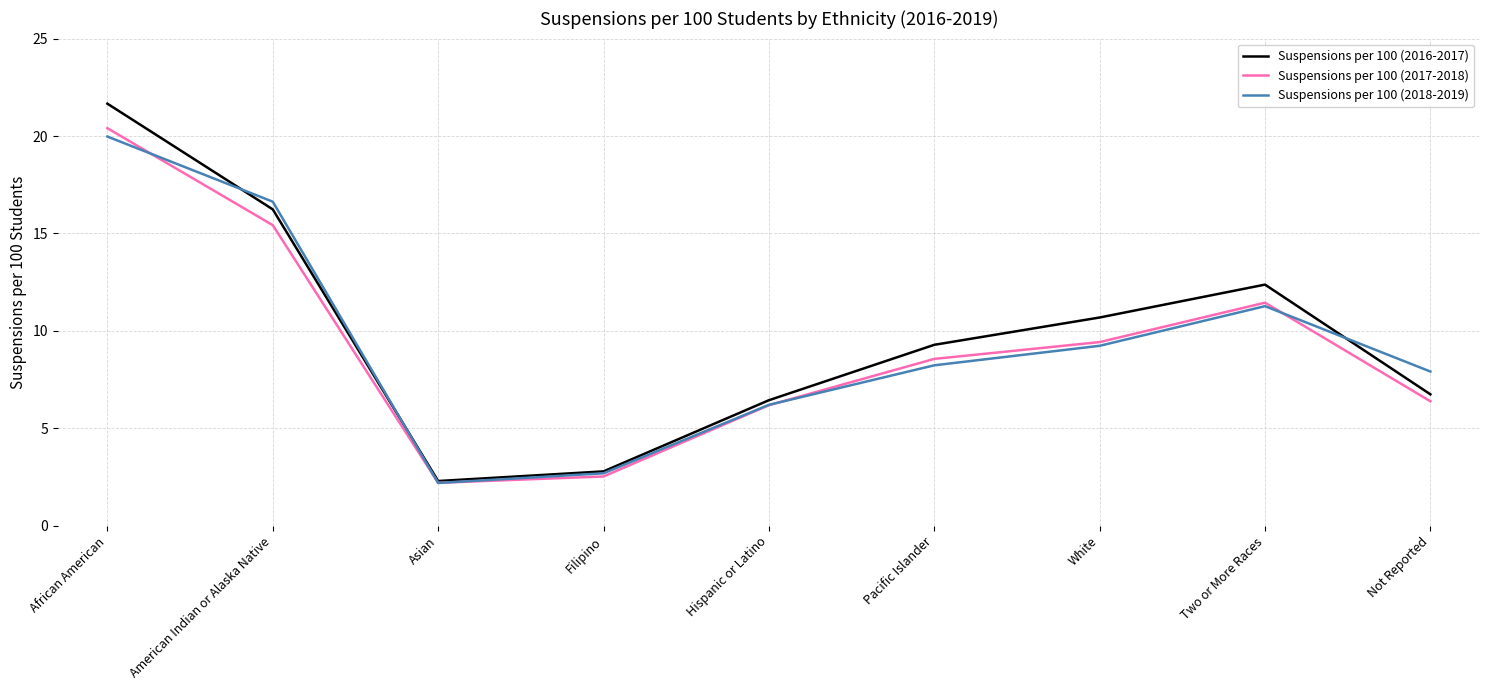

The value of Suspensions per 100 (2018-2019) at Two or More Races is 11.3. True or false?

True